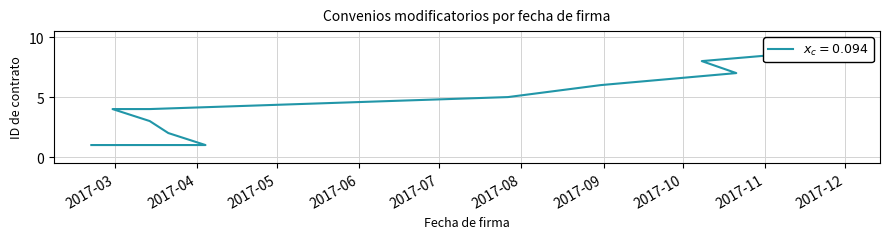

Does the chart have visible grid lines?

Yes